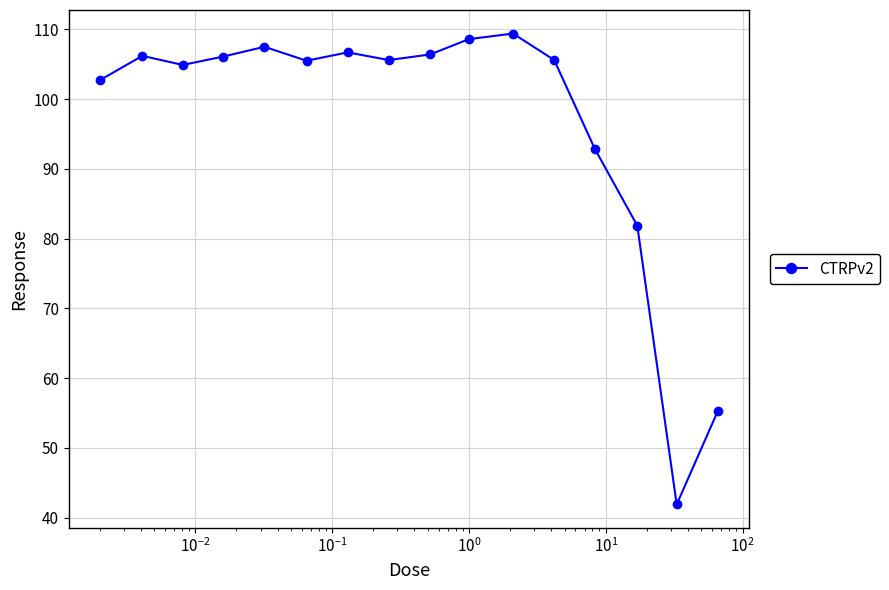

What is the minimum value shown in the chart?

41.9